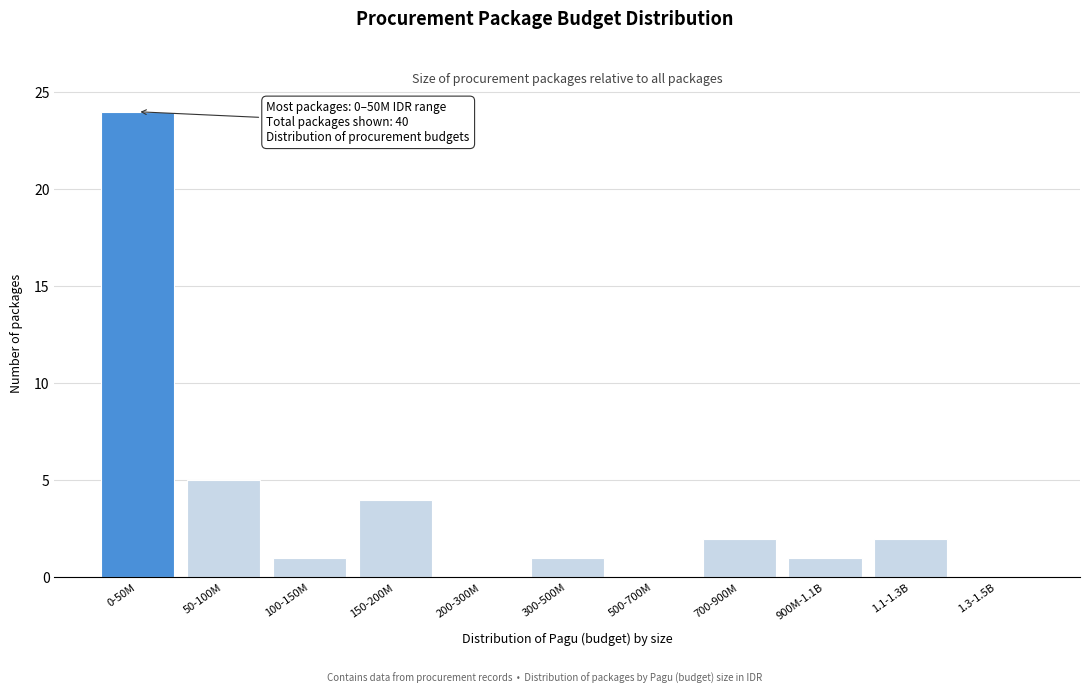

Reading right to left, extract all data points from this chart.

1.3-1.5B=0	1.1-1.3B=2	900M-1.1B=1	700-900M=2	500-700M=0	300-500M=1	200-300M=0	150-200M=4	100-150M=1	50-100M=5	0-50M=24